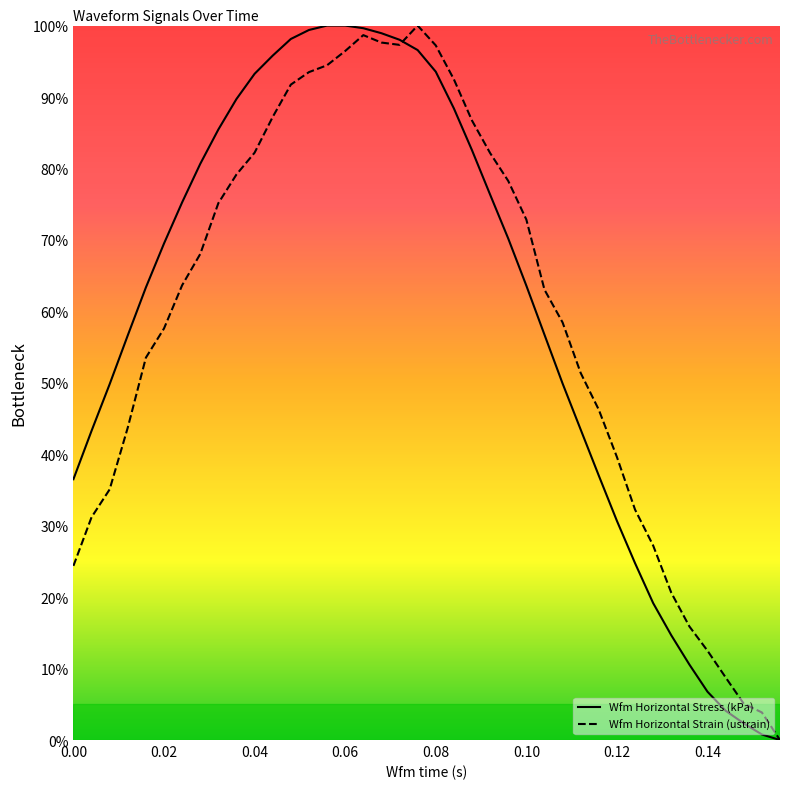

What is the maximum value shown in the chart?

100.0